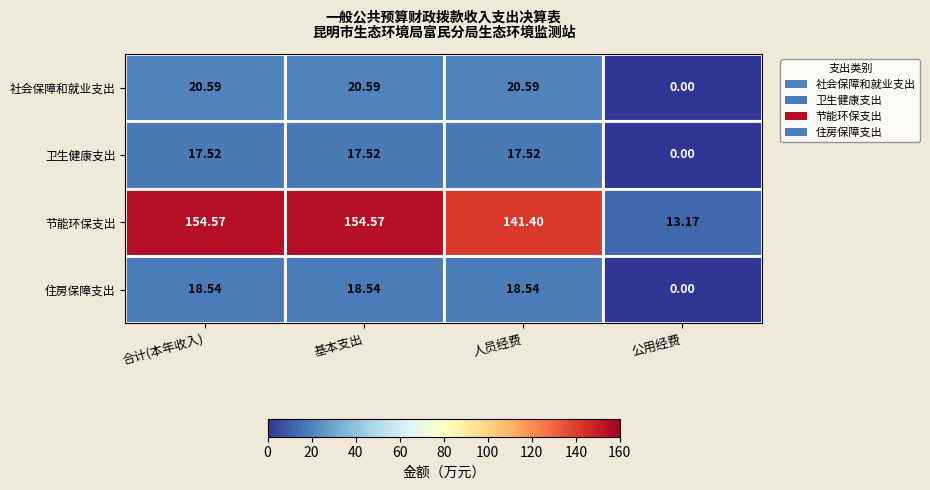

At which label does 卫生健康支出 reach its minimum?

公用经费